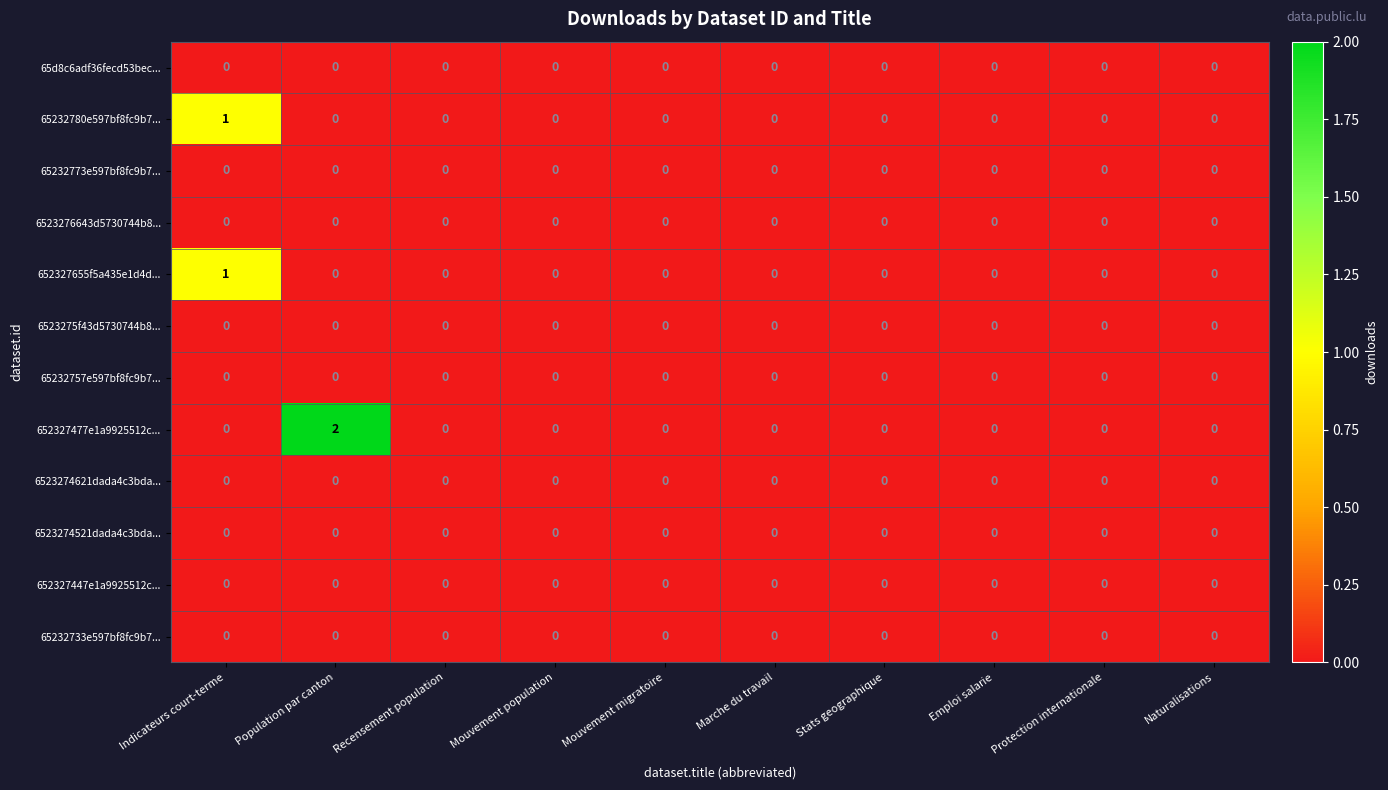

How many distinct data groups are displayed?

12